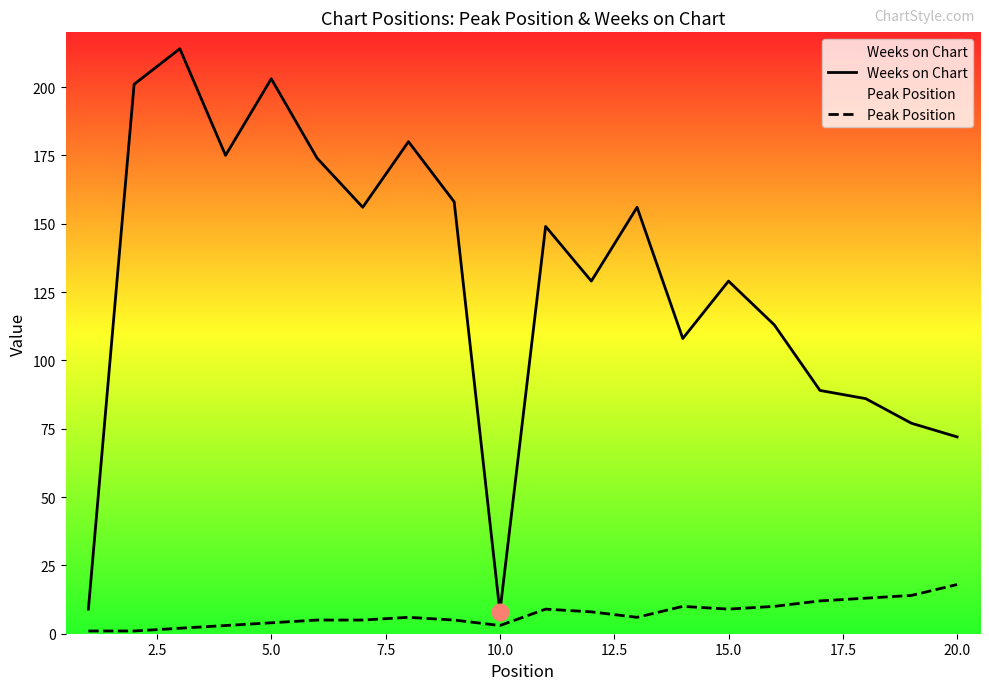

True or false: Peak Position and Weeks on Chart cross at least once.

False